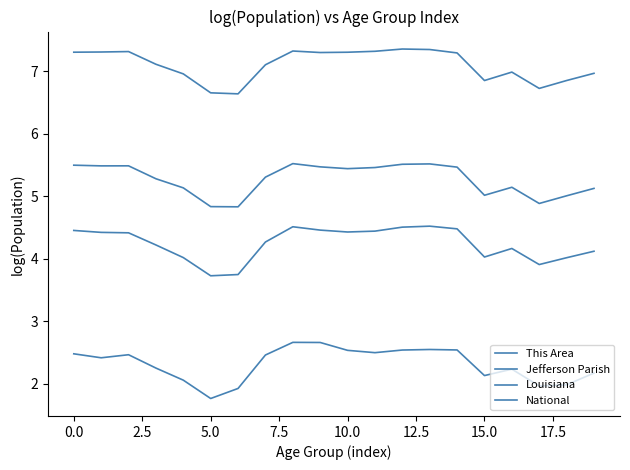

What is the difference between the maximum and minimum values in the This Area series?

0.9